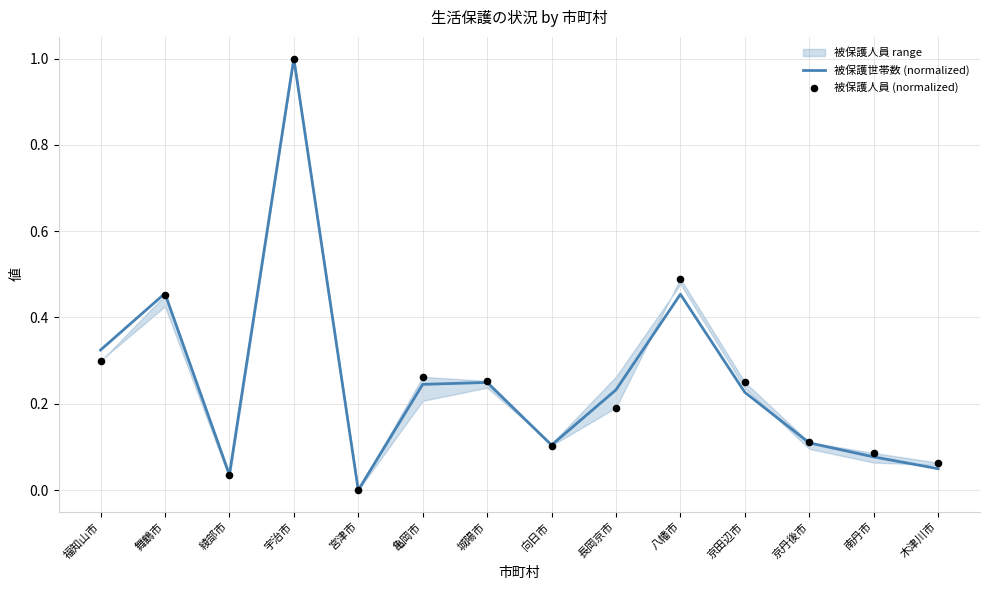

Is the value of 被保護世帯数 (normalized) at 木津川市 greater than the value of 被保護人員 (normalized) at 南丹市?

No